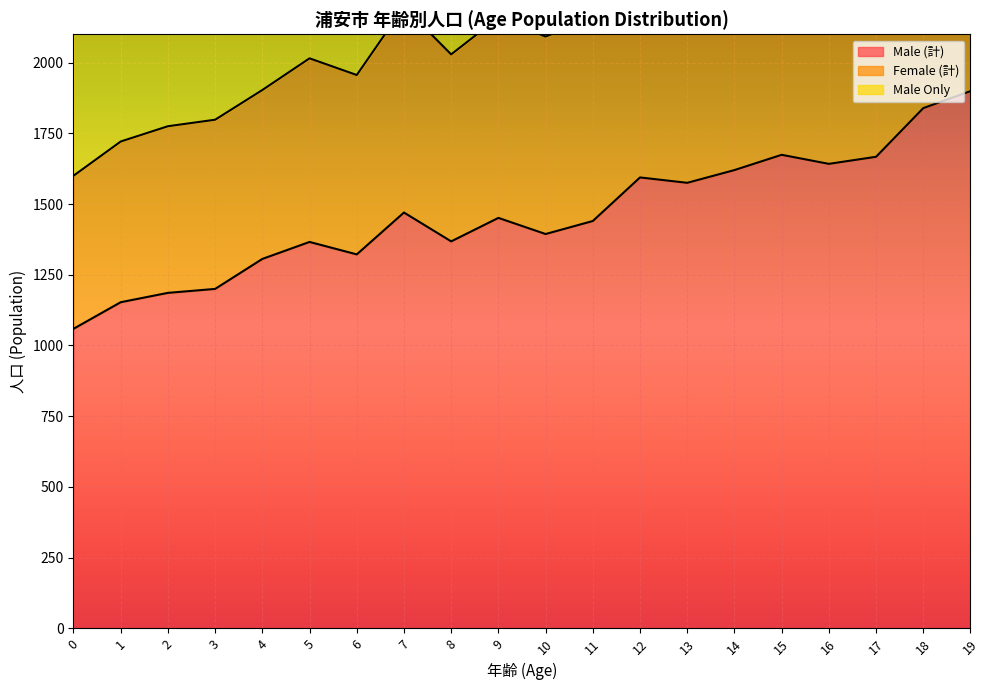

What is the difference between the Female (計) values at 6 and 15?

529